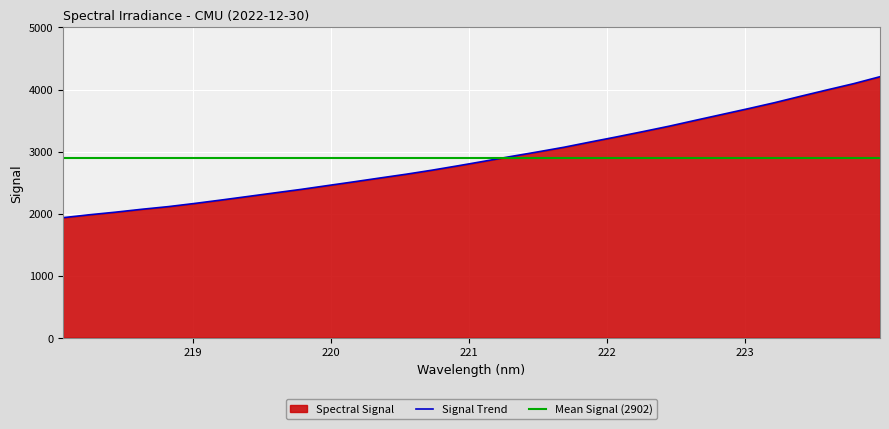

Approximately how many times larger is the value at 222.0721 compared to 222.263?

1.0